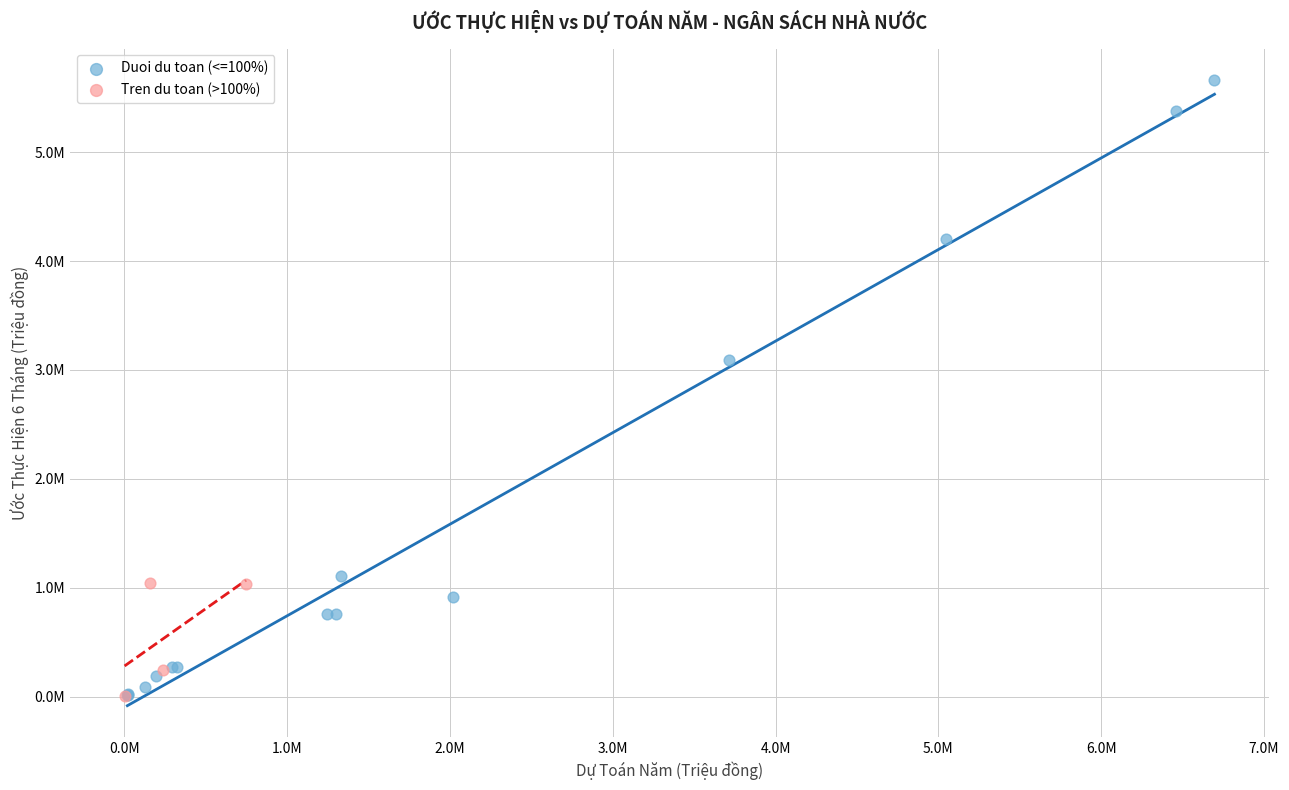

What are all the series names shown in the legend?

Duoi du toan (<=100%), Tren du toan (>100%)